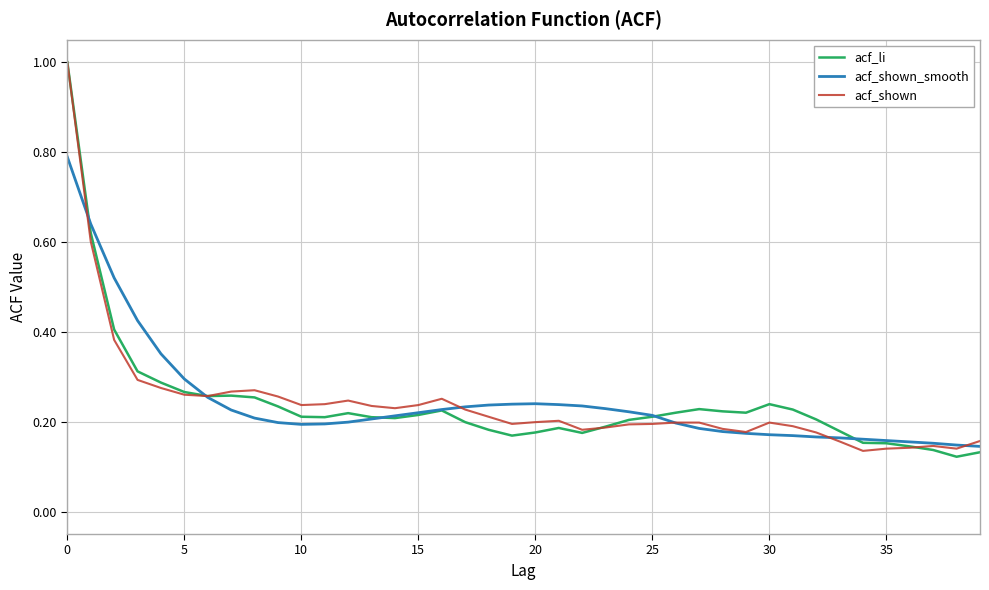

How many intersections are there between acf_li and acf_shown_smooth?

5